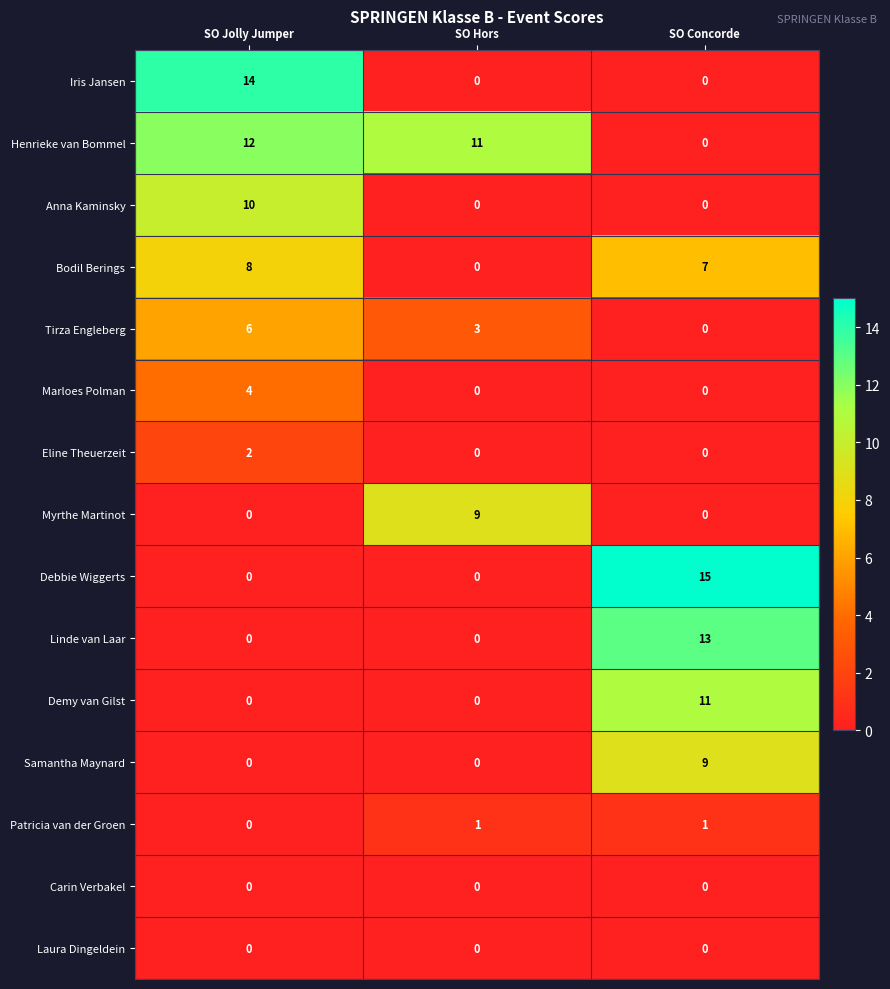

At which category does the chart reach its peak across all series?

SO Concorde